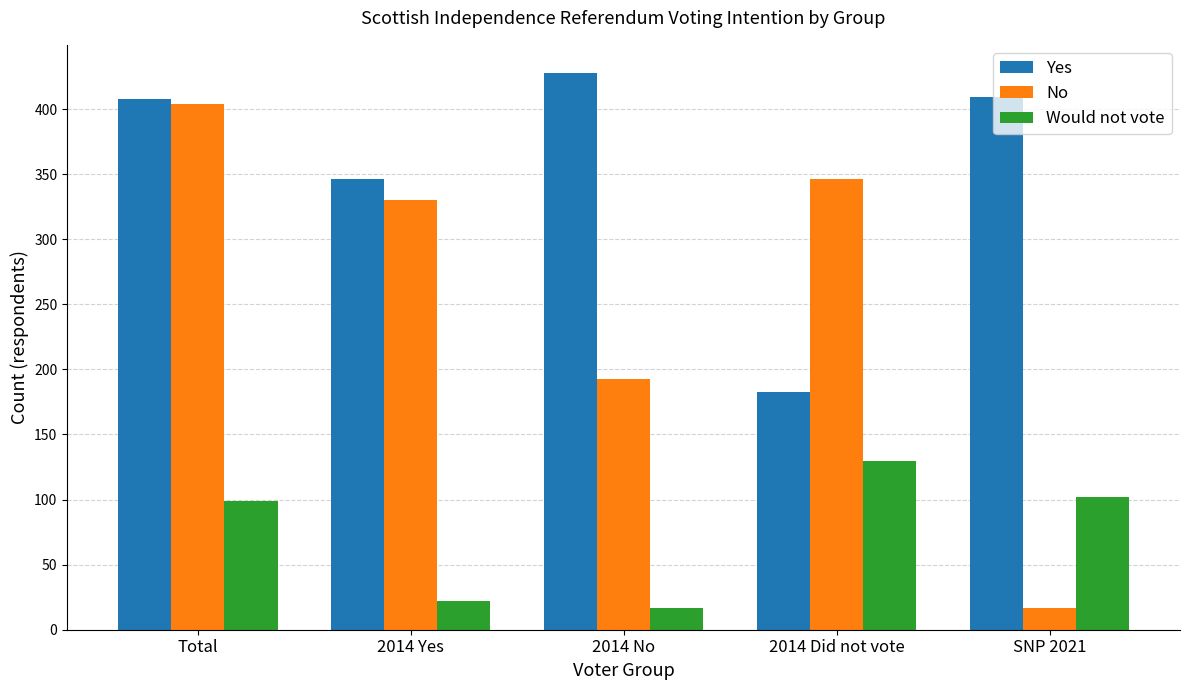

What are all the series names shown in the legend?

Yes, No, Would not vote